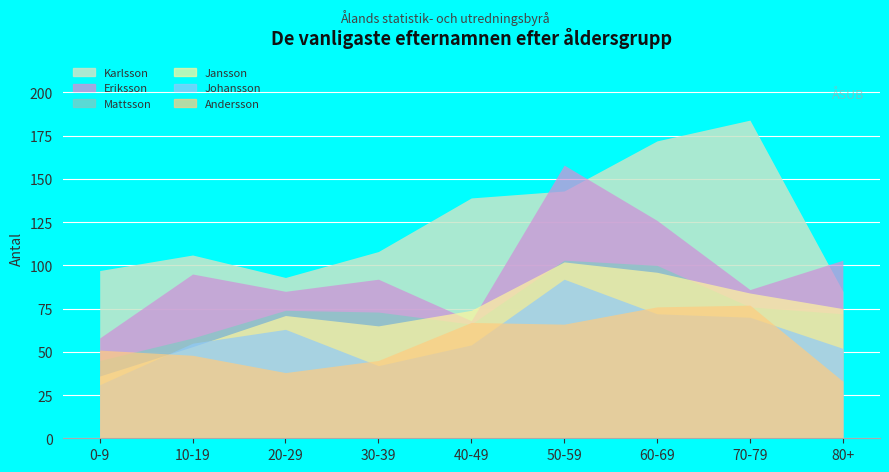

At which category does Johansson reach its first local valley?

30-39